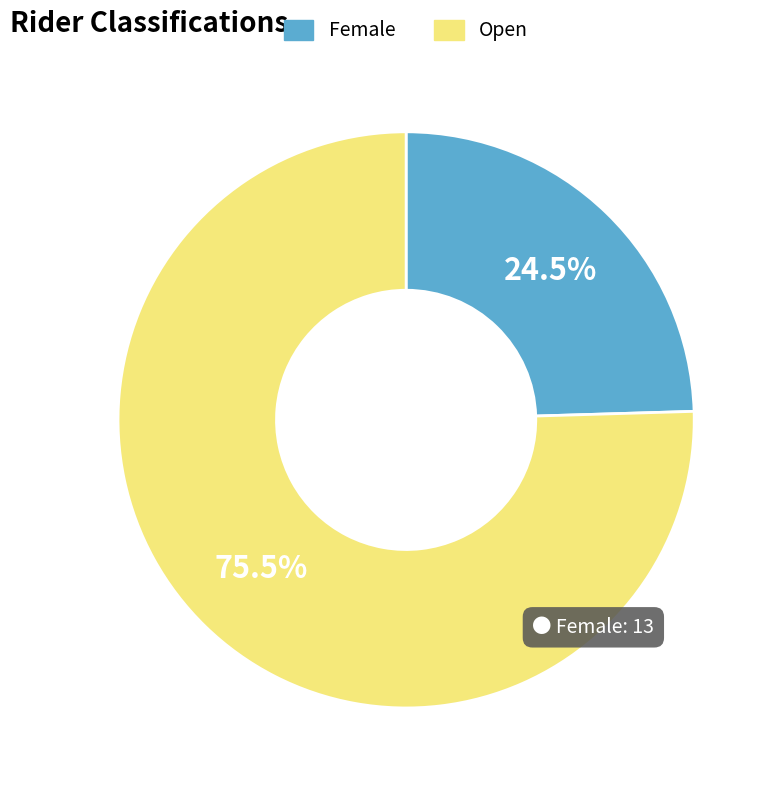

Which has a higher value, Female or Open?

Open